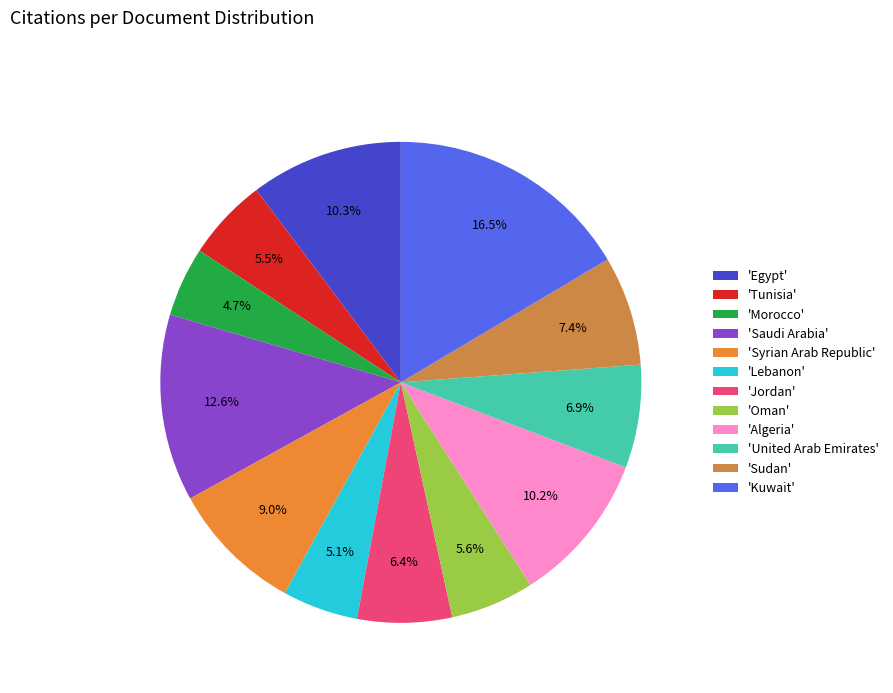

To the nearest percent, what is the difference between the largest and smallest slice percentages?

12%